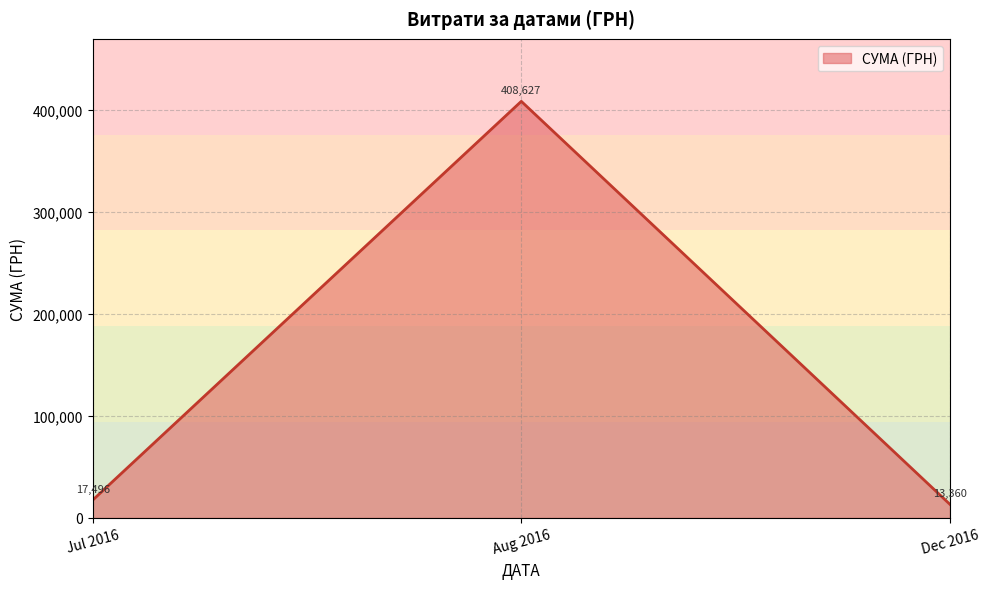

Rank the categories by value from highest to lowest.

Aug 2016, Jul 2016, Dec 2016